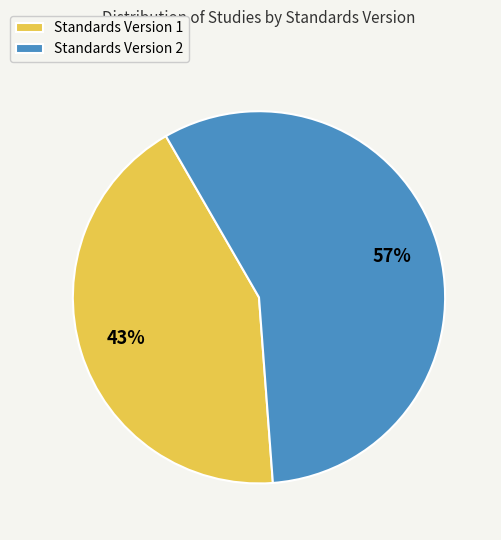

To the nearest percent, what is the average slice percentage?

50%